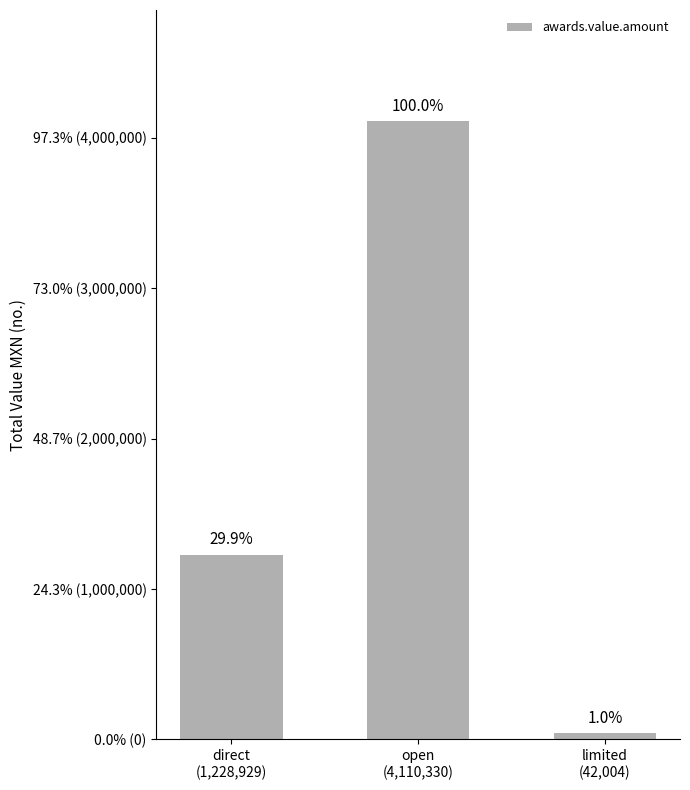

The value at open
(4,110,330) is 4110329.7. True or false?

True